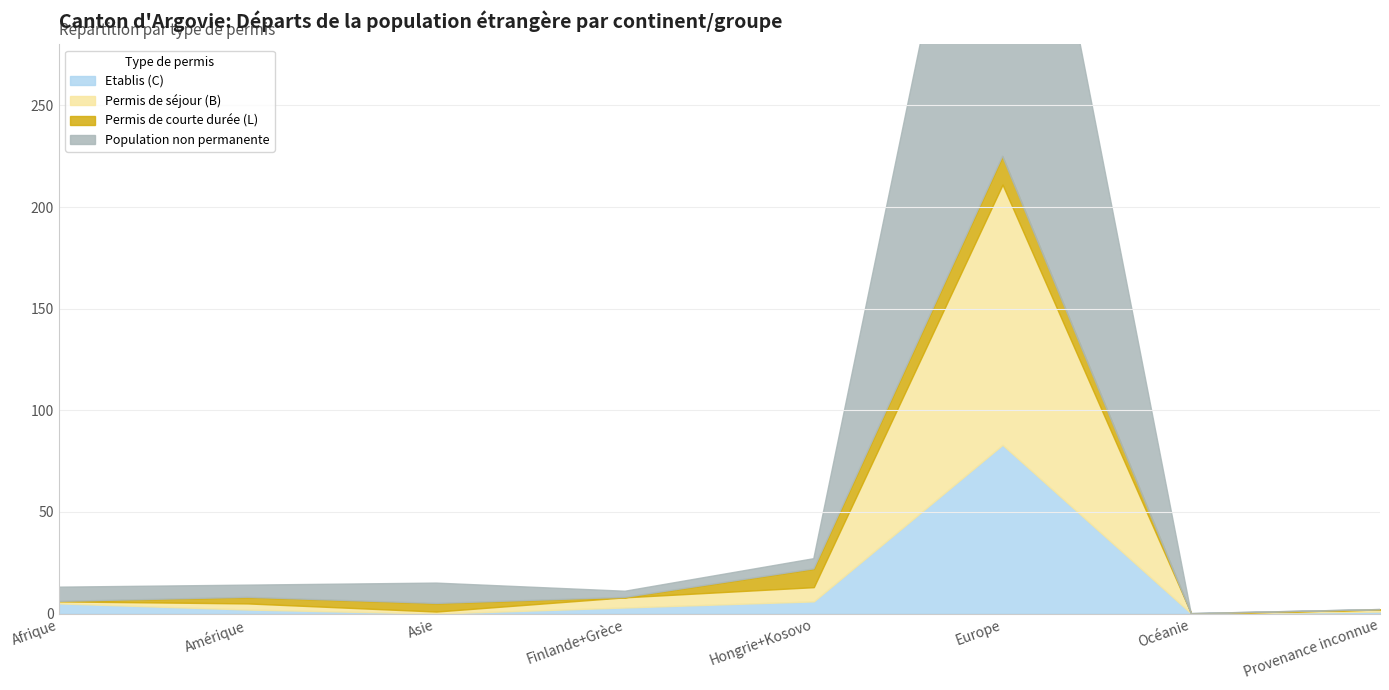

Is the value of Etablis (C) at Afrique greater than the value of Population non permanente at Océanie?

Yes